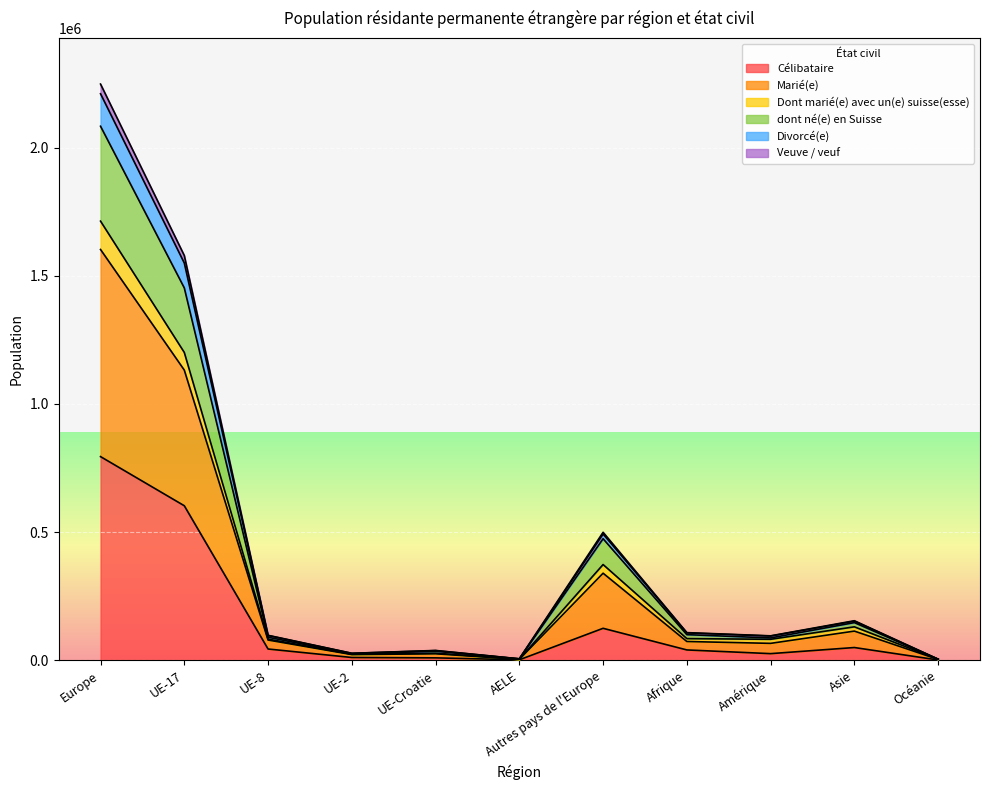

Rank the categories by Dont marié(e) avec un(e) suisse(esse) value from lowest to highest.

Océanie, AELE, UE-2, UE-Croatie, Amérique, UE-8, Afrique, Asie, Autres pays de l'Europe, UE-17, Europe